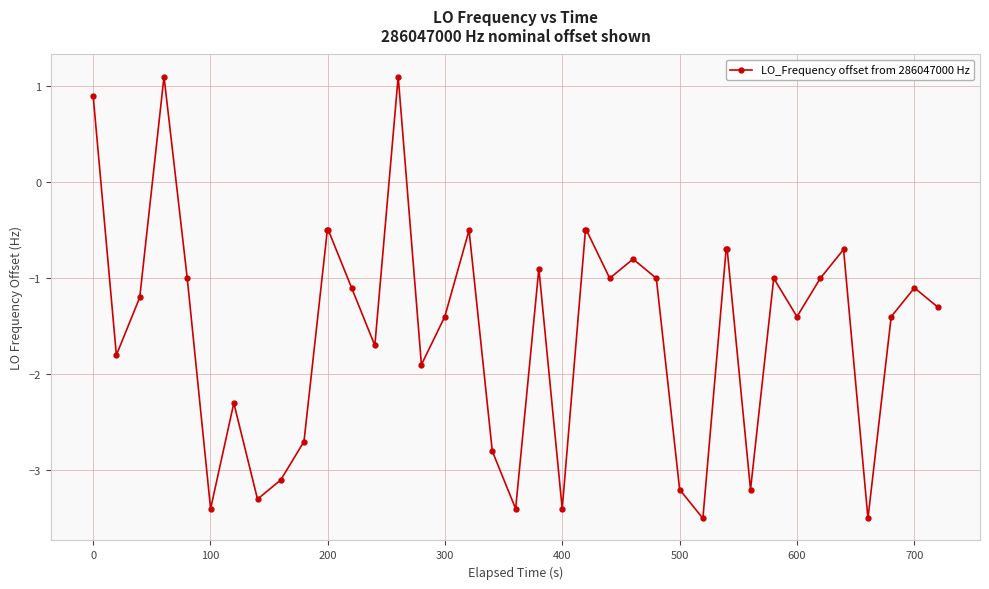

What is the smallest value displayed?

-3.5